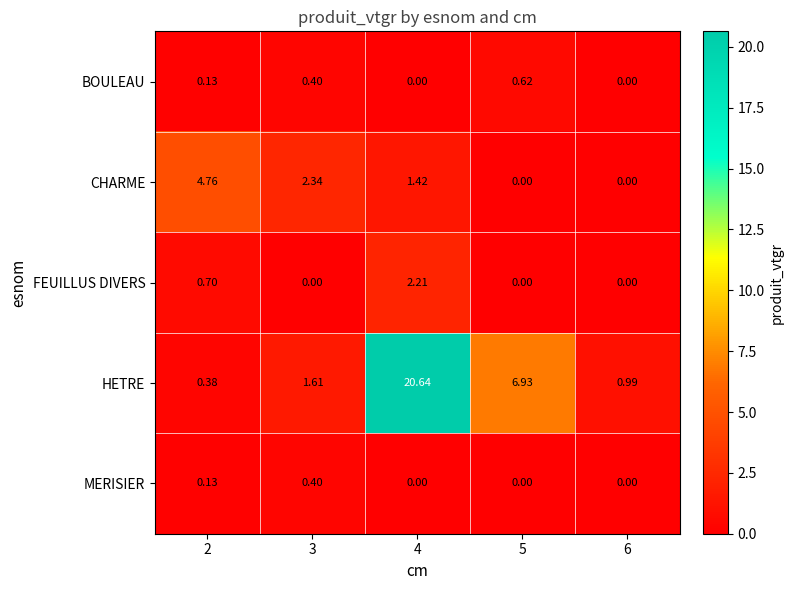

At how many categories does at least one series exceed 20?

1